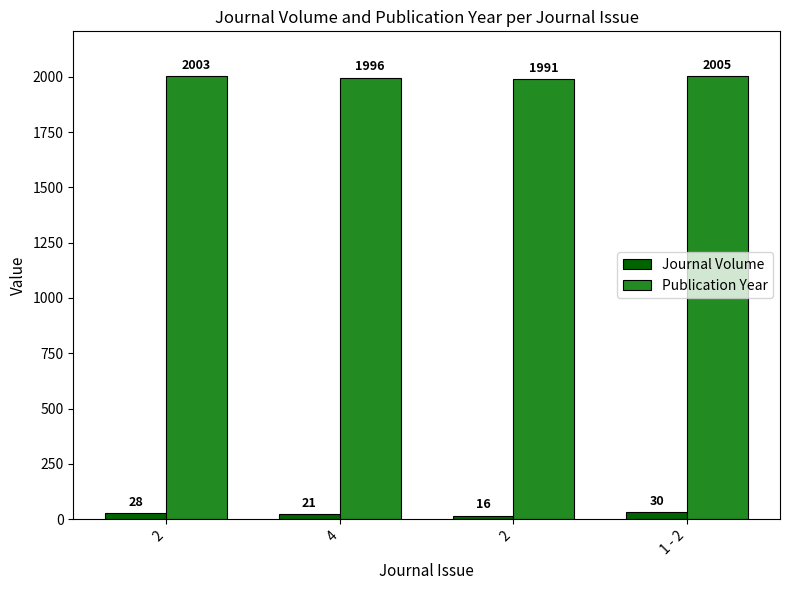

Where is Publication Year nearest to the value 1998?

4